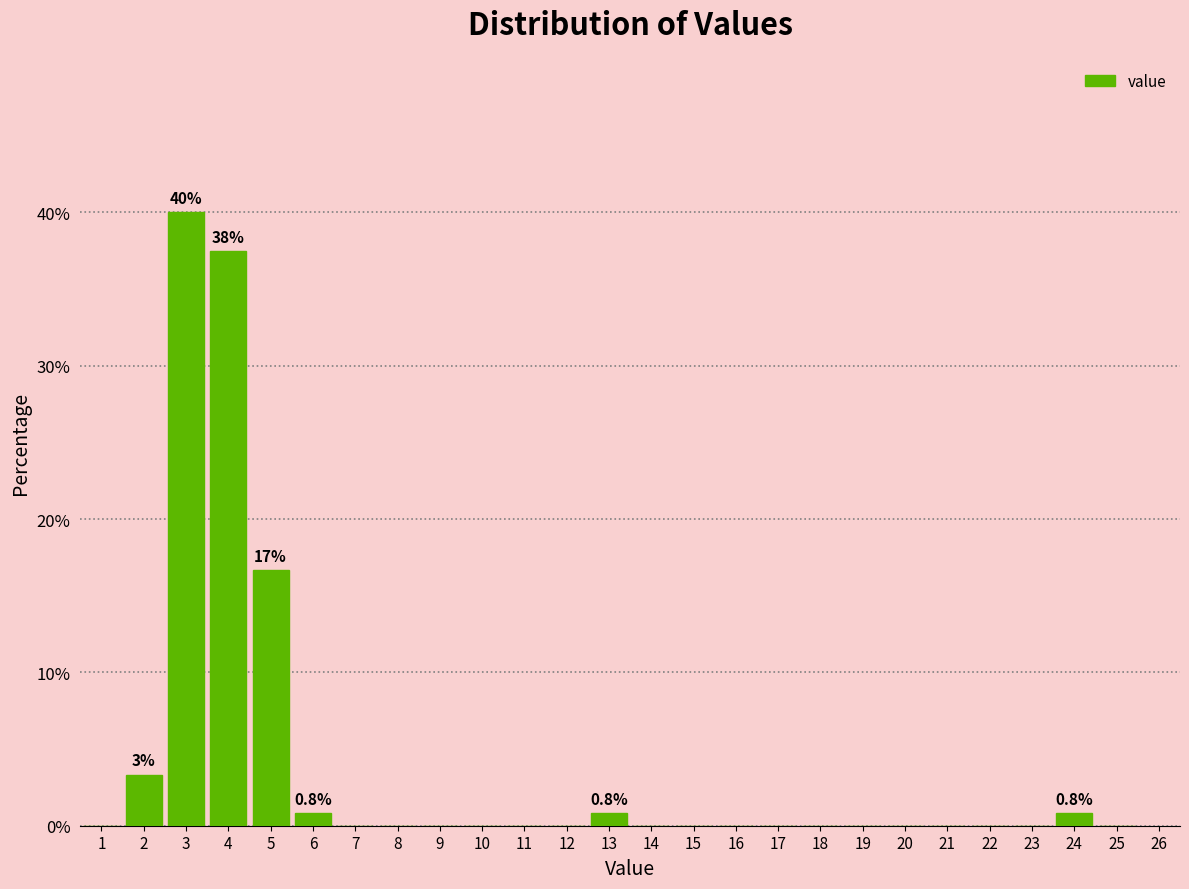

Which range on the x-axis has the tallest bar?

2.5 to 3.5